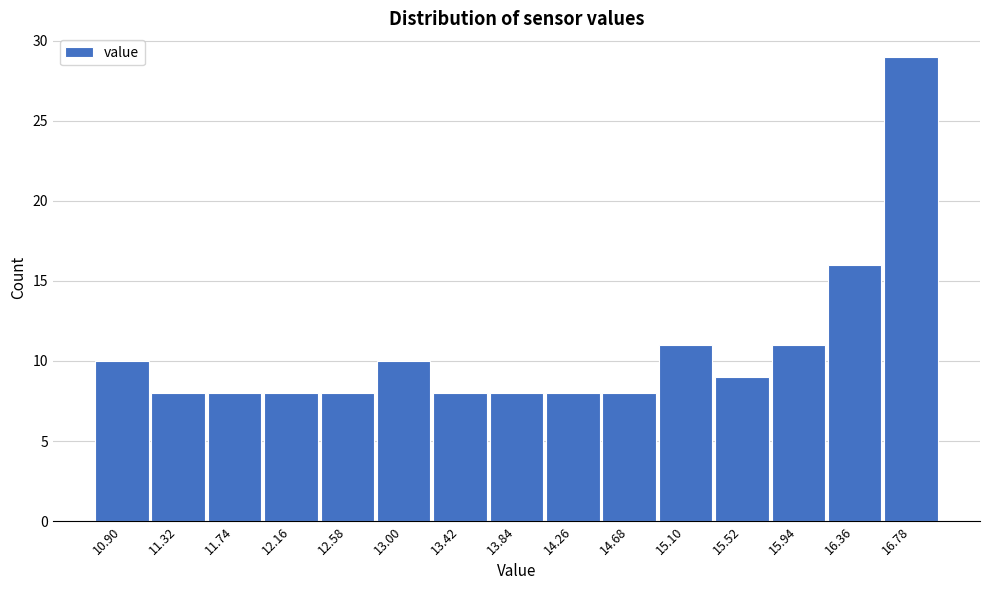

Reading left to right, list all the values displayed in this chart.

10	8	8	8	8	10	8	8	8	8	11	9	11	16	29